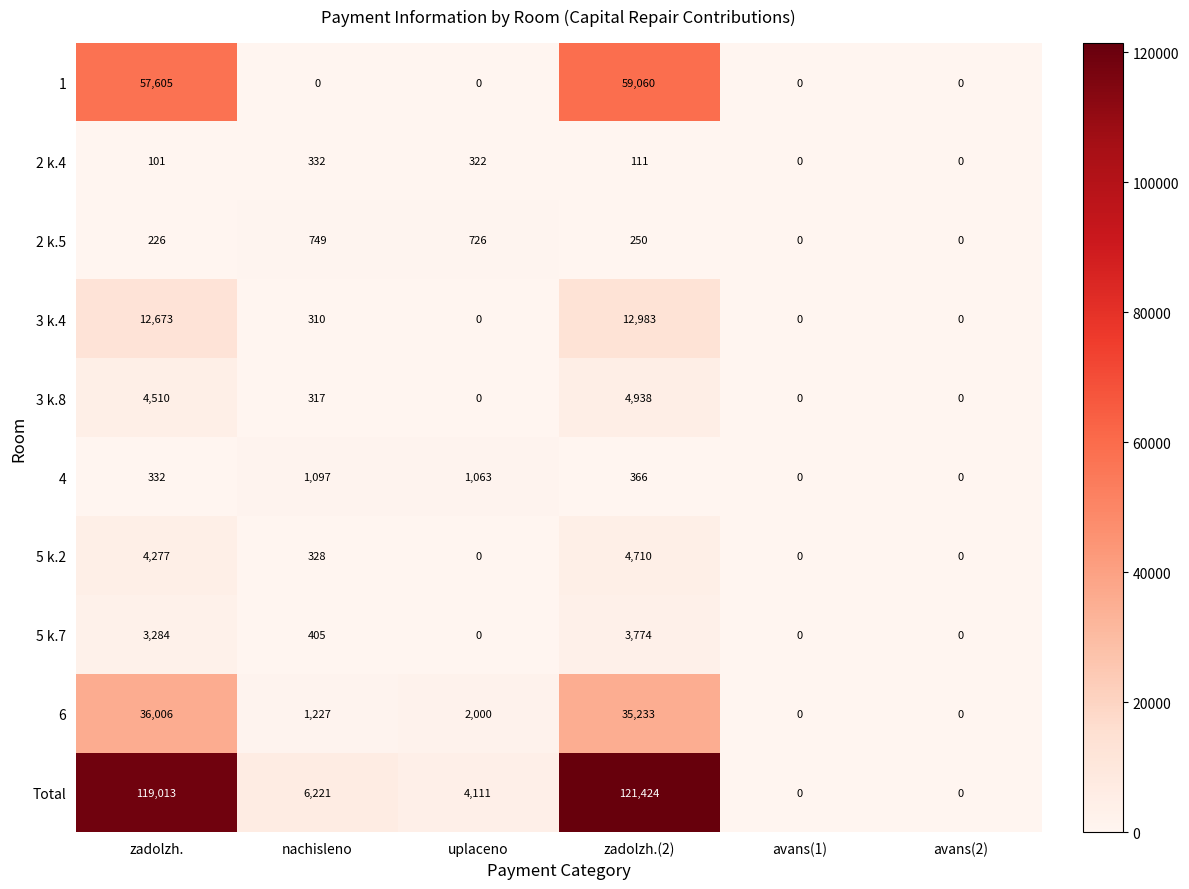

Which category has the highest value across all series?

zadolzh.(2)